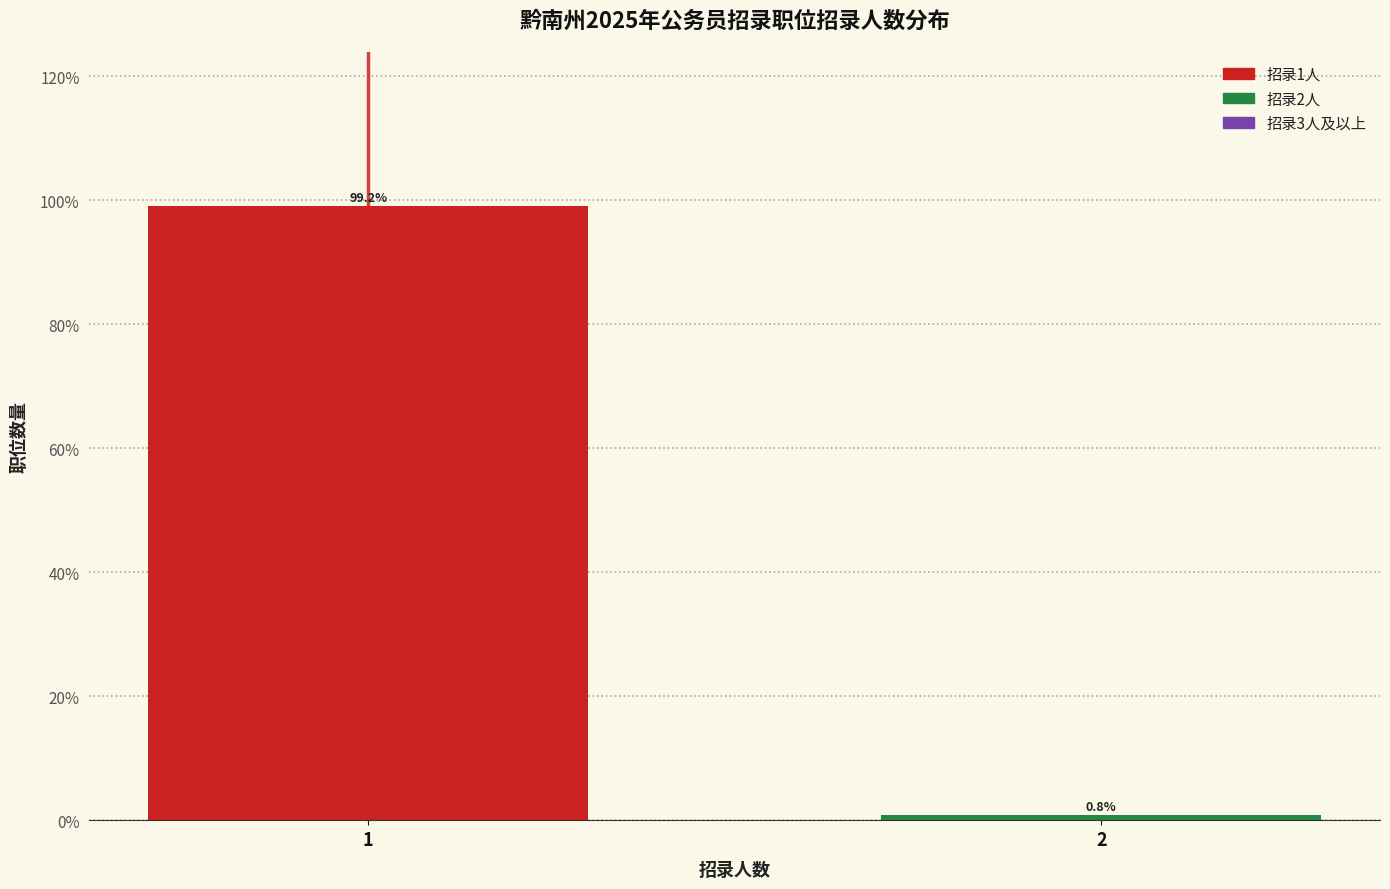

Reading left to right, what are all the values shown in this chart?

1=99.2	2=0.8